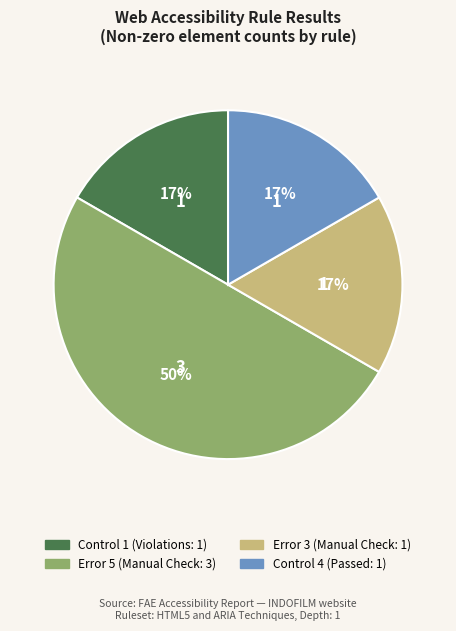

What is the largest slice in the pie chart?

Error 5